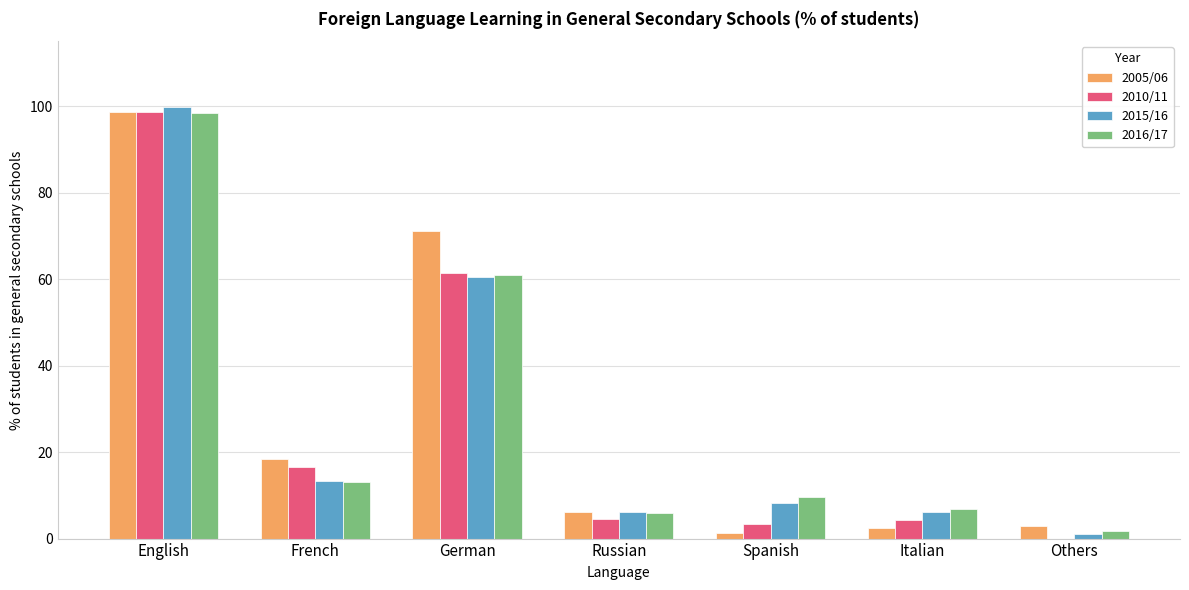

At which category is the sum across all series the highest?

English